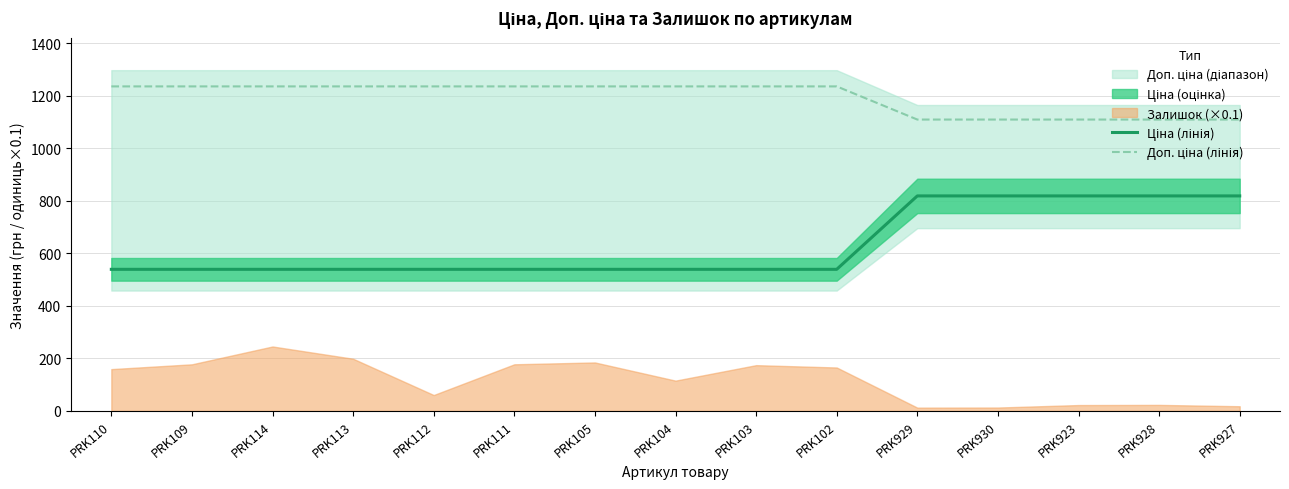

What is the value of the Доп. ціна (лінія) point at the 1st from the left?

1235.4